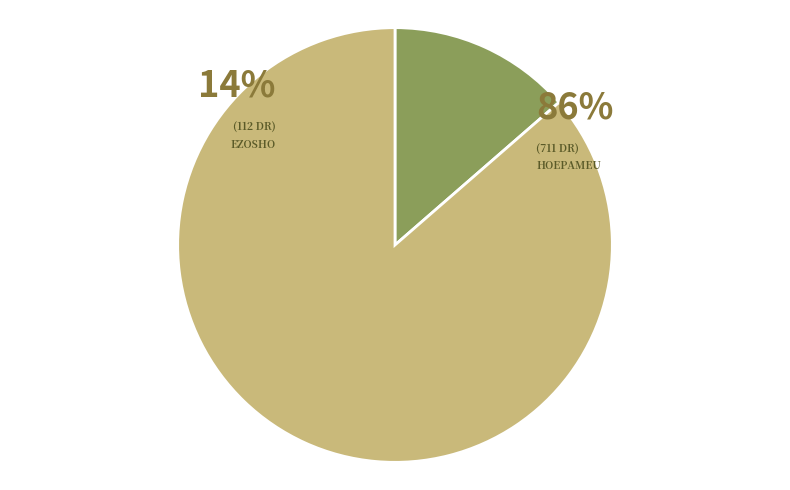

Rank the categories by value from lowest to highest.

Ezosho, Hoepameu